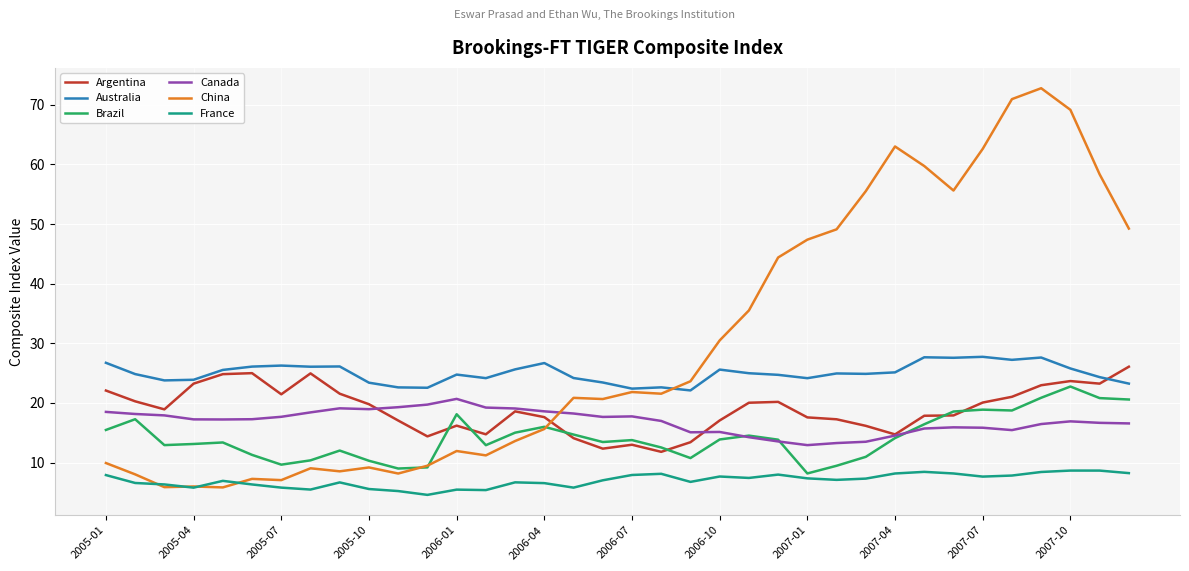

Which series has the largest total across all categories?

China